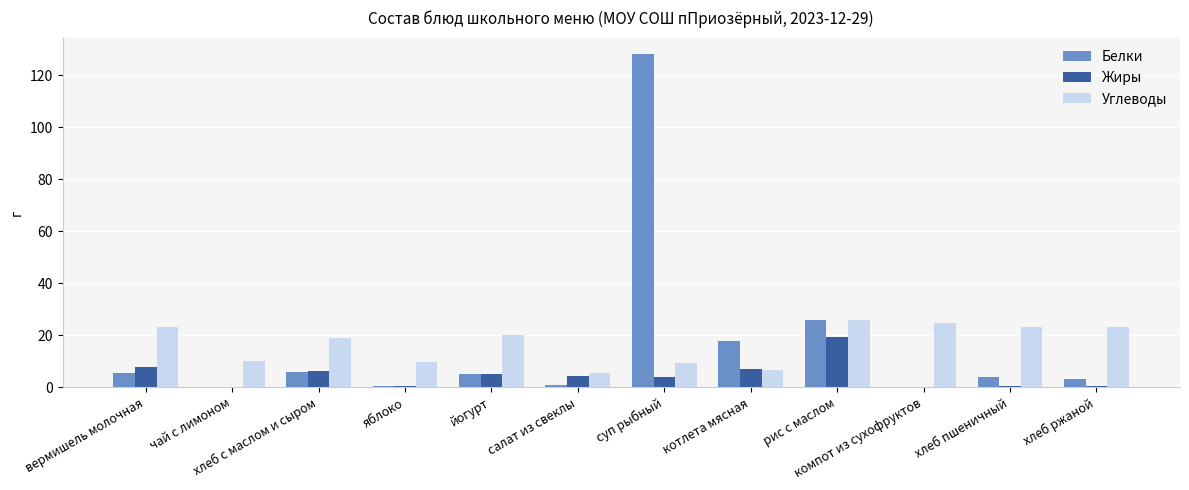

True or false: Углеводы has a value of 10.0 at чай с лимоном.

True